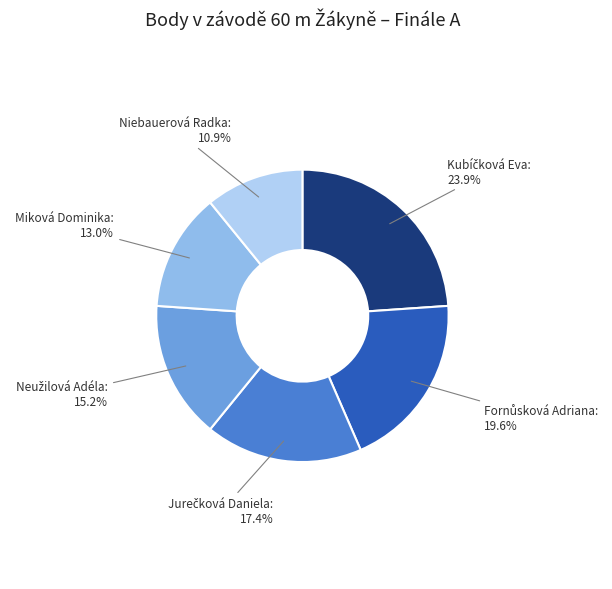

Does any single category account for the majority?

No